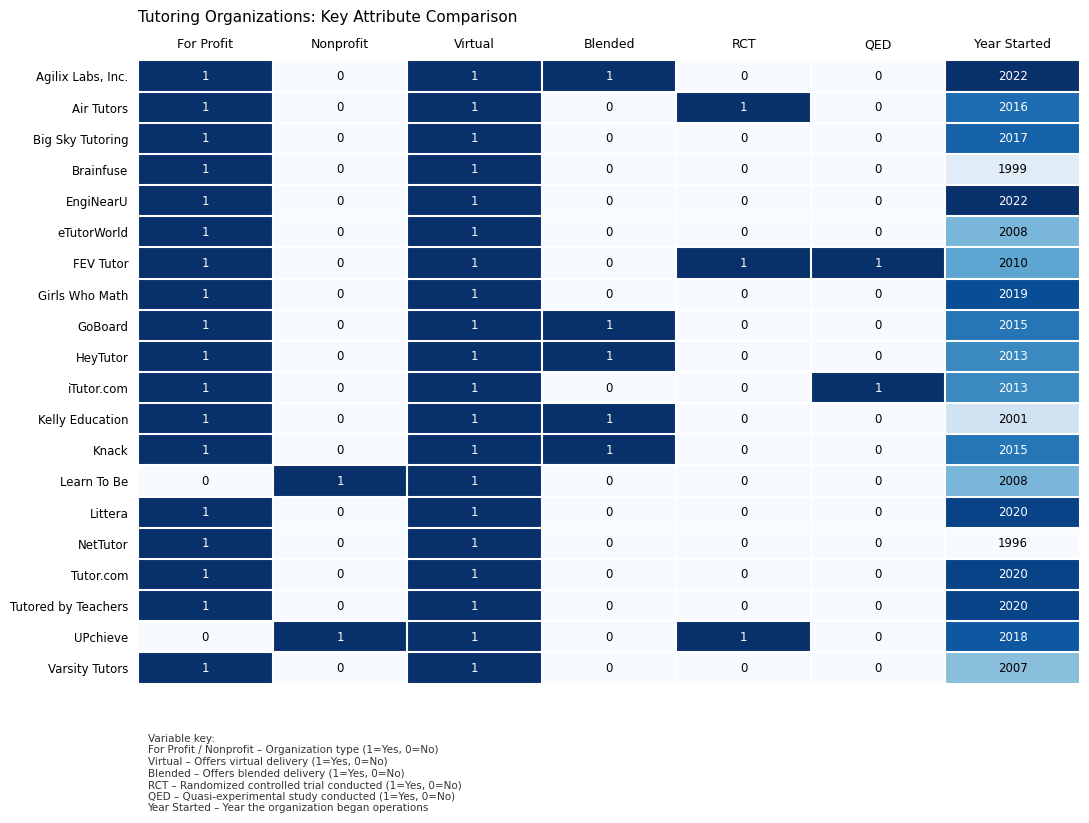

What is the maximum value shown in the chart?

2022